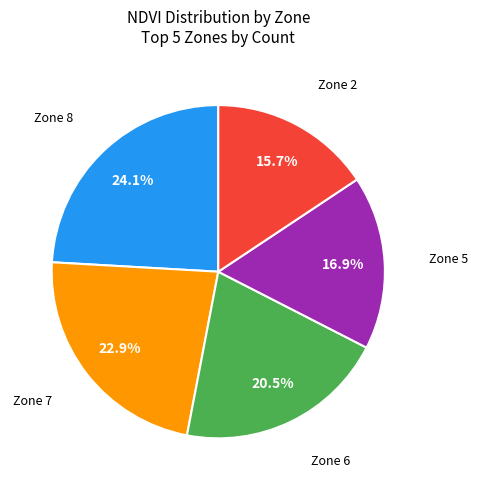

Does any single category account for the majority?

No